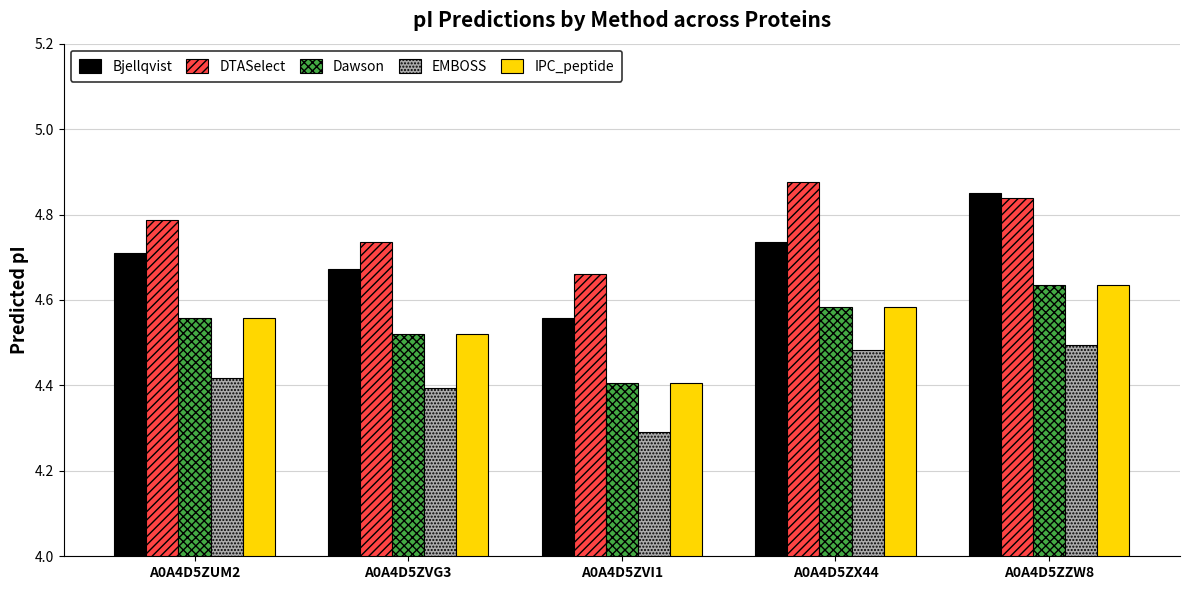

At which label is DTASelect closest to 4?

A0A4D5ZVI1